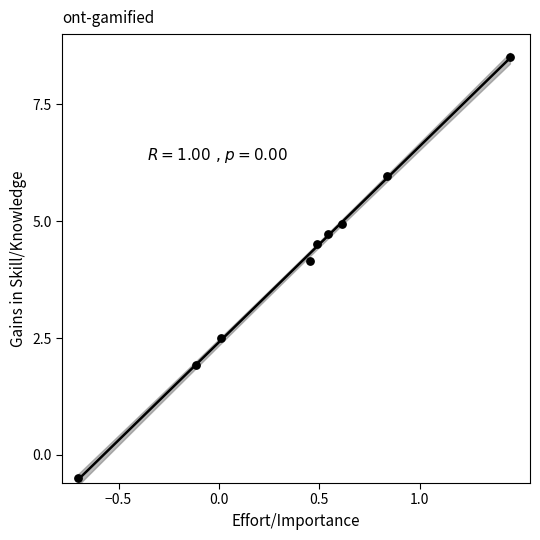

What is the range of X values (max minus min)?

2.1